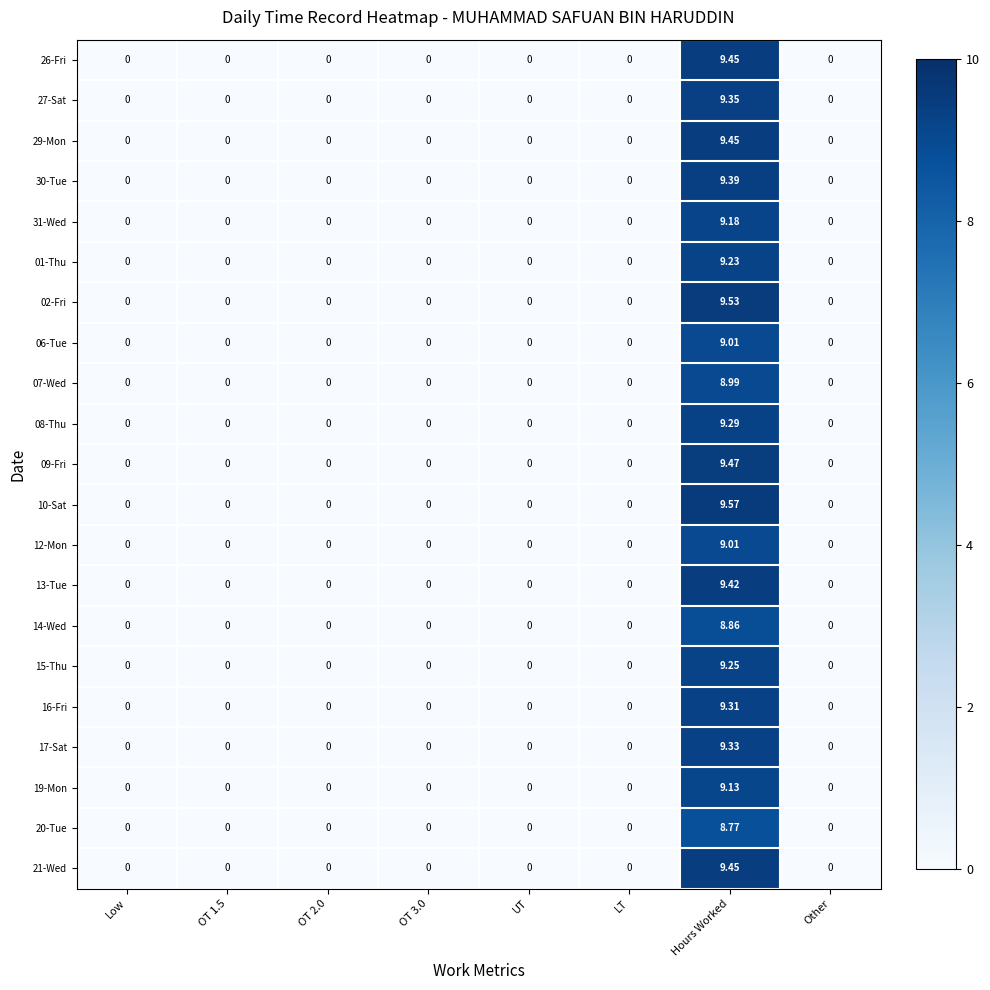

How many categories are shown in the chart?

8